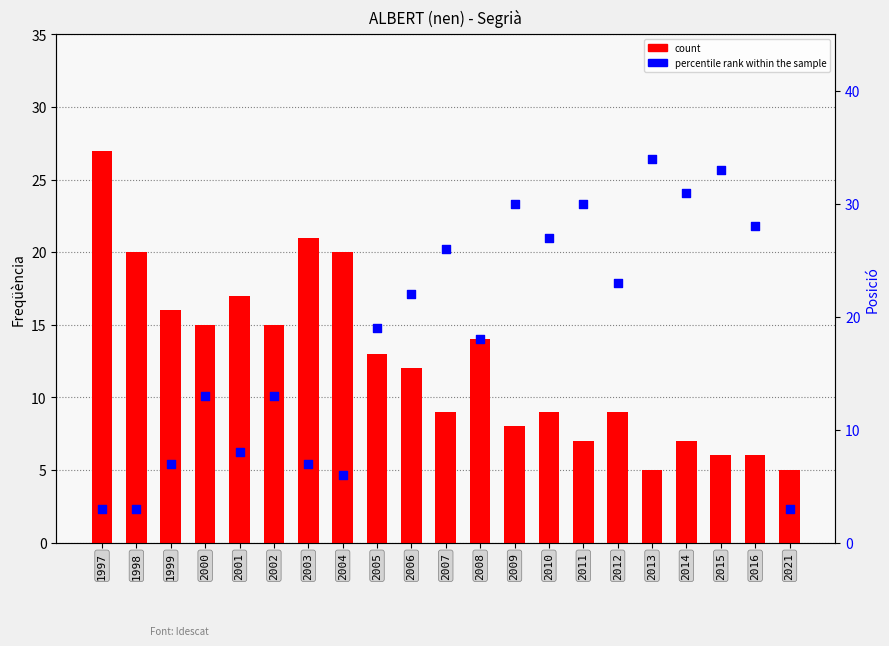

Which series contains the lowest Y value?

percentile rank within the sample